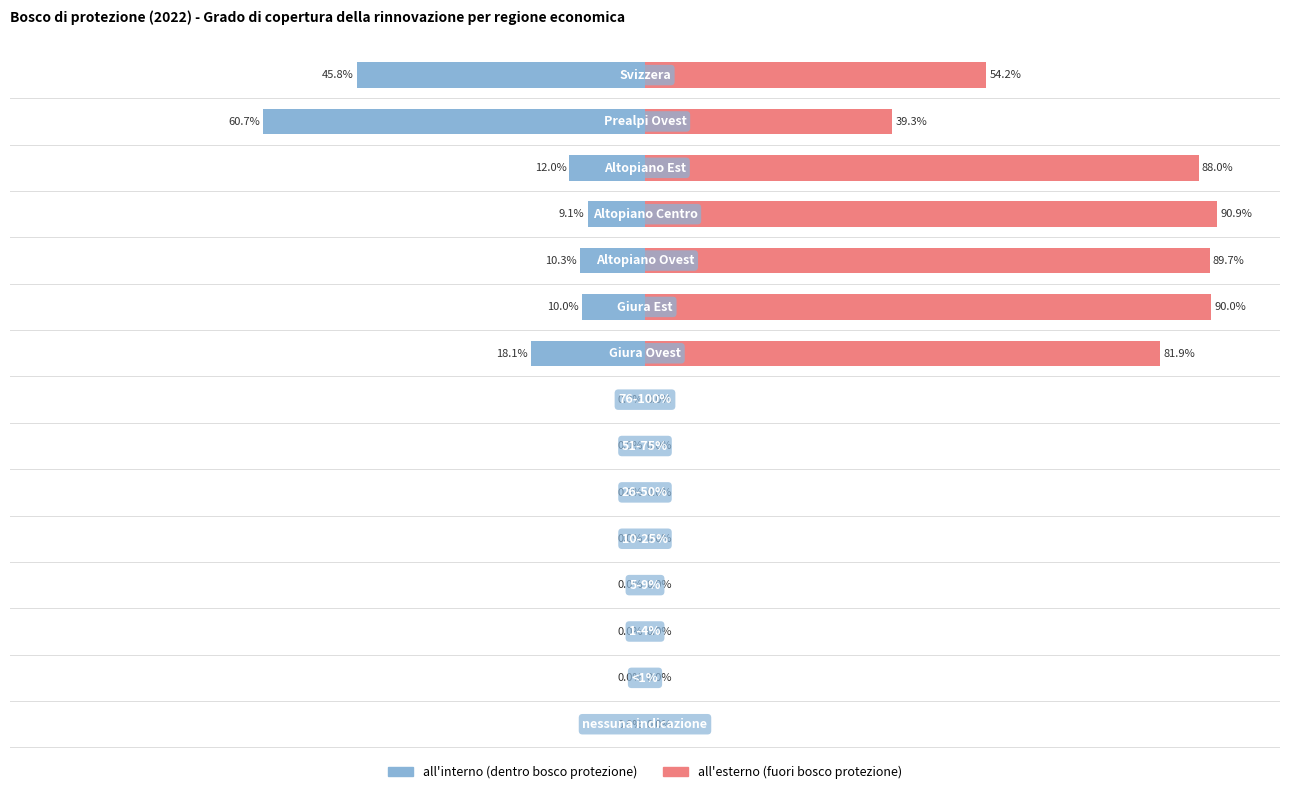

Is it true that all_interno equals -27.6 at 75?

False